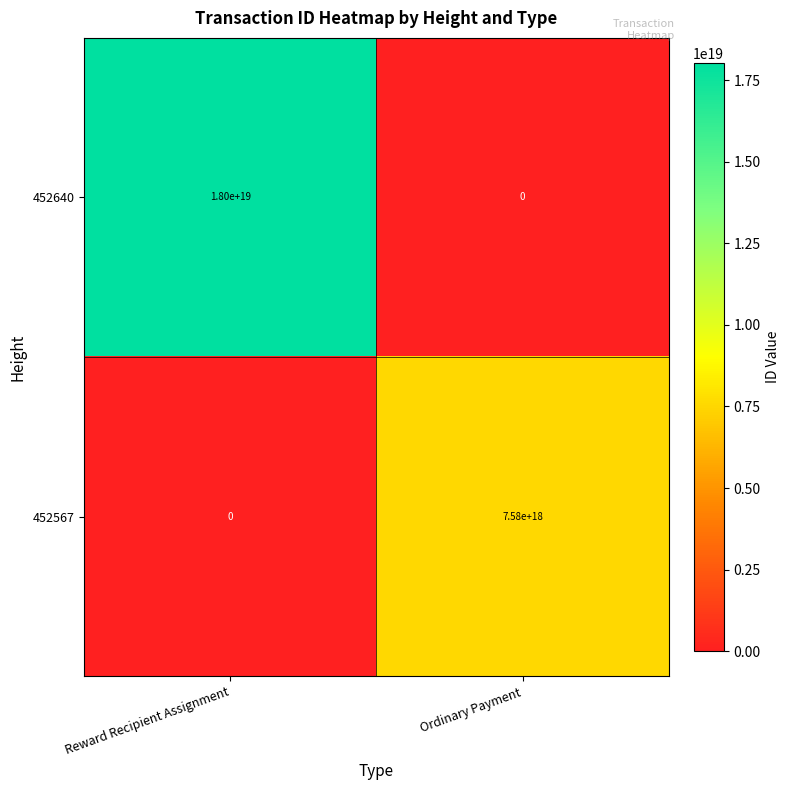

At which label does 452640 reach its peak?

Reward Recipient Assignment